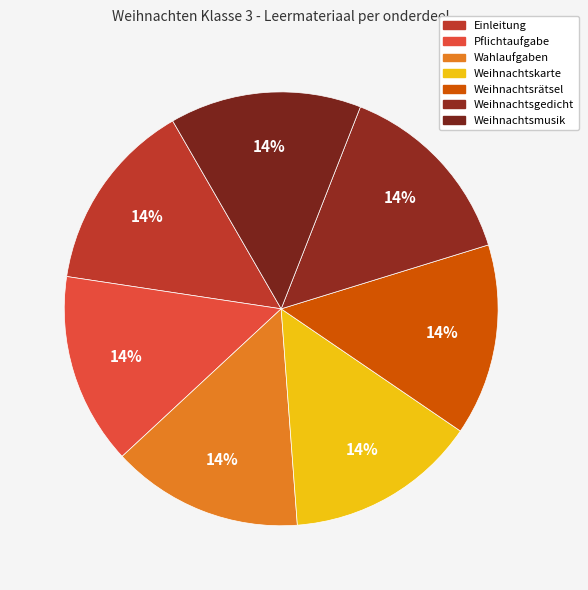

What portion of the pie excludes Einleitung?

85.7%